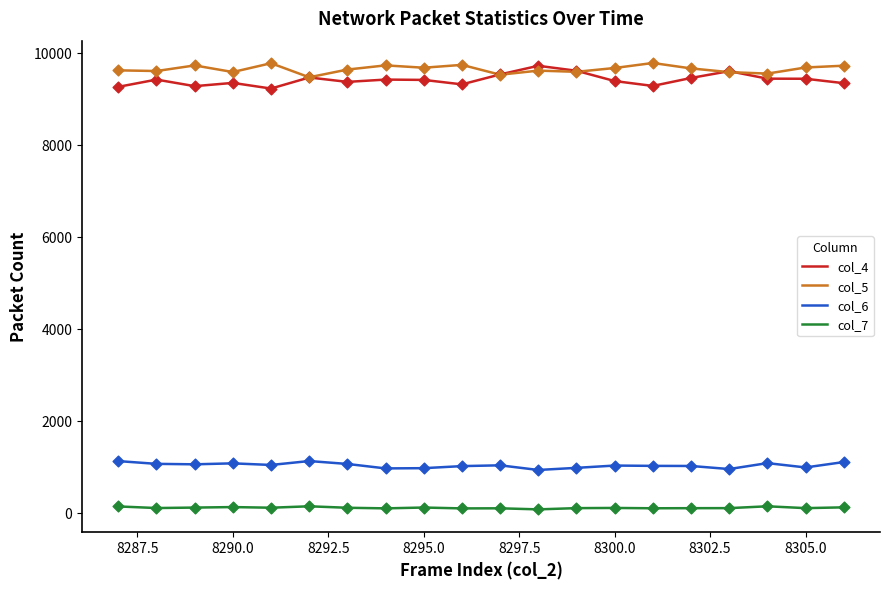

True or false: col_7 and col_5 intersect in this chart.

False